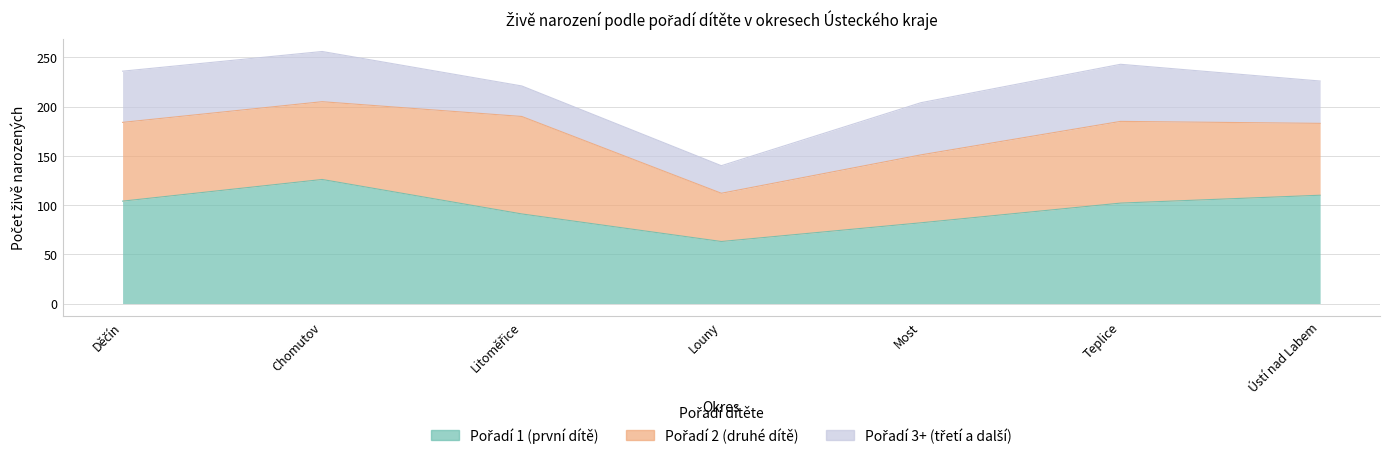

Rank the series at Most from lowest to highest value.

Pořadí 3+ (třetí a další), Pořadí 2 (druhé dítě), Pořadí 1 (první dítě)